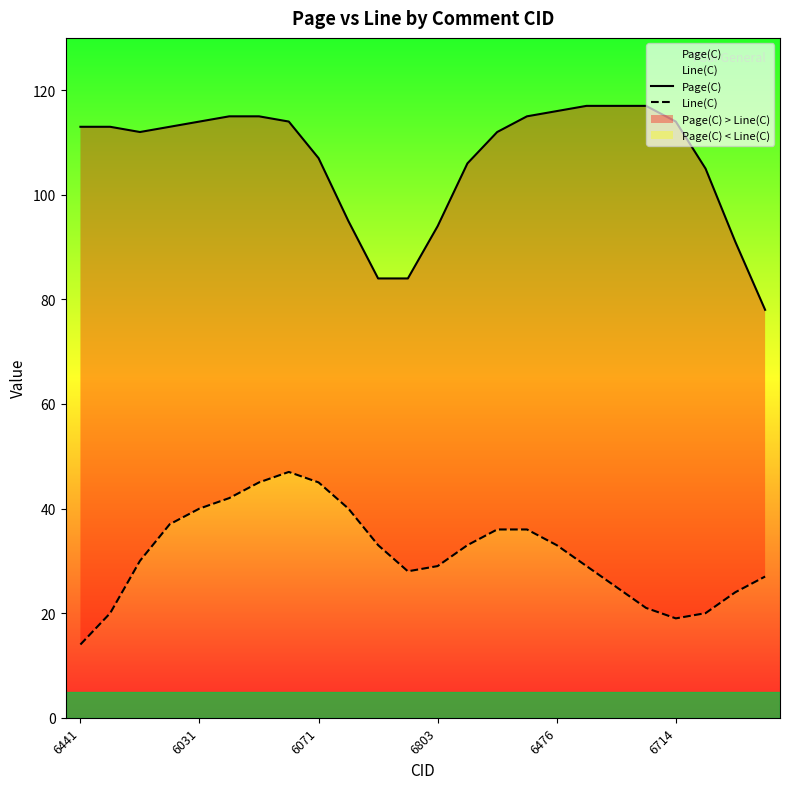

Rank the series at 11 from lowest to highest value.

Line(C), Page(C)